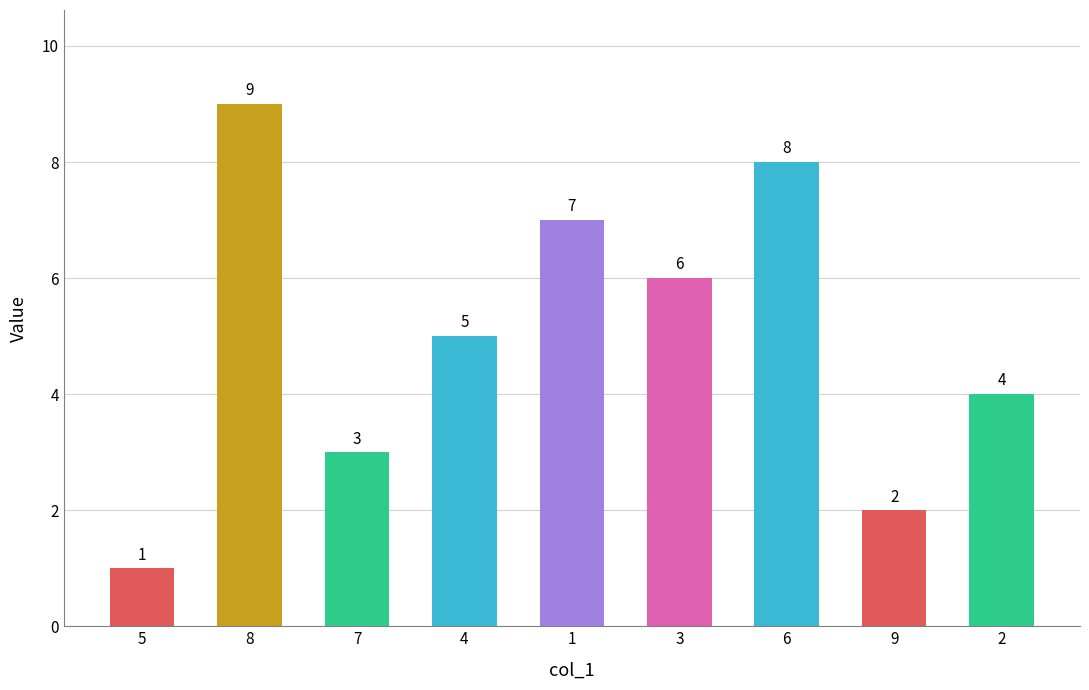

Are the bars grouped side by side (vs. stacked)?

No